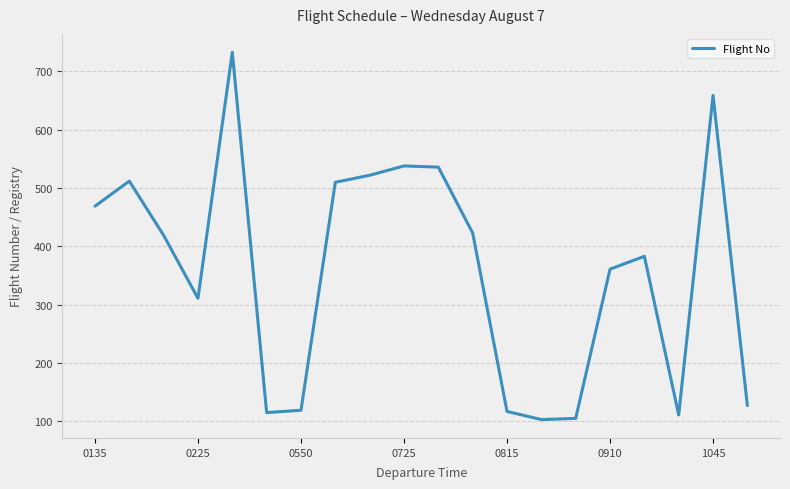

What is the greatest value displayed?

733